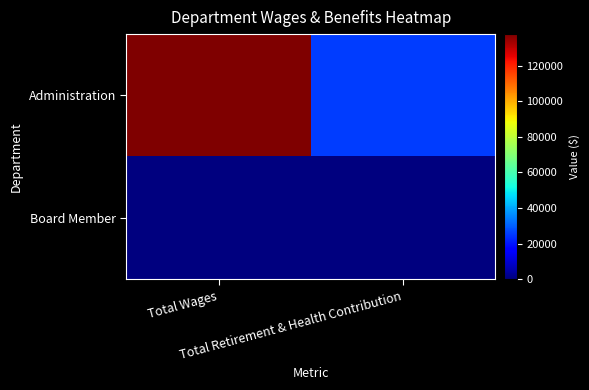

Between Total Wages and Total Retirement & Health Contribution, which series saw the biggest shift?

Administration